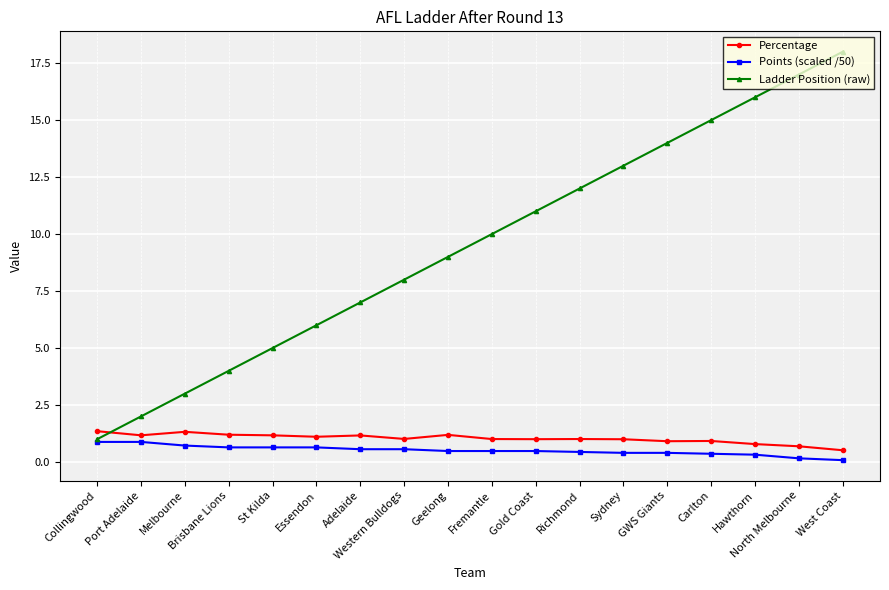

Rank the categories by Ladder Position (raw) value from lowest to highest.

Collingwood, Port Adelaide, Melbourne, Brisbane Lions, St Kilda, Essendon, Adelaide, Western Bulldogs, Geelong, Fremantle, Gold Coast, Richmond, Sydney, GWS Giants, Carlton, Hawthorn, North Melbourne, West Coast